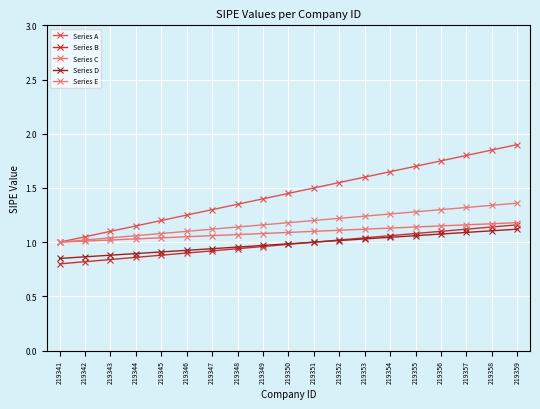

True or false: Series E and Series D intersect in this chart.

False